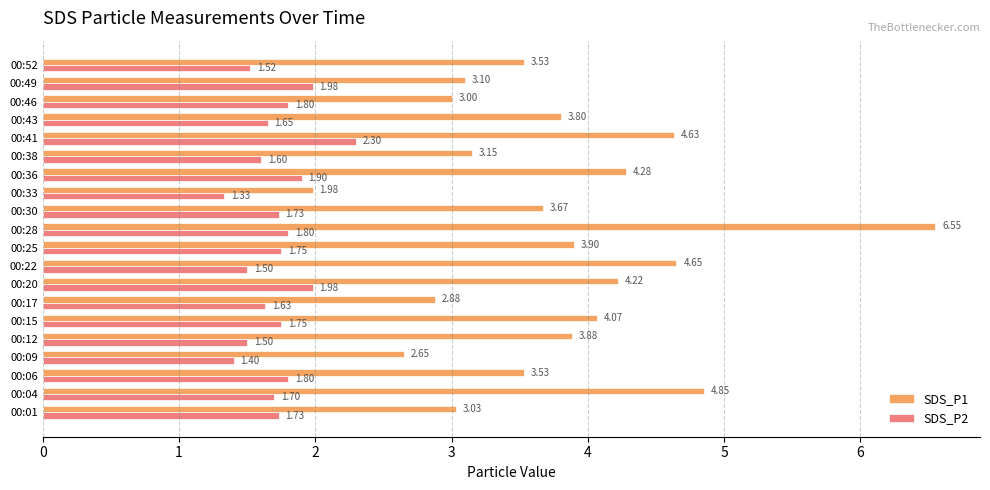

What is the difference between the highest and lowest values at 00:49?

1.1